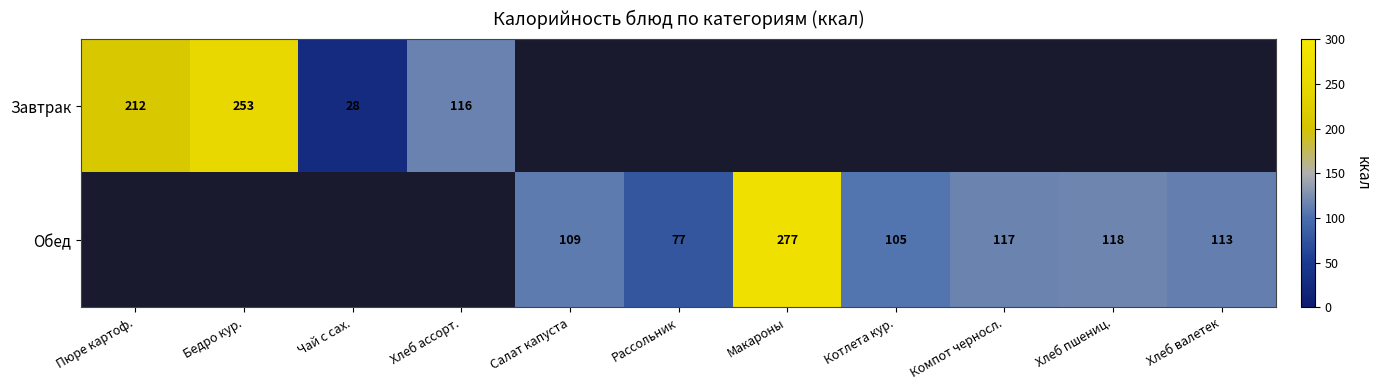

The value of Обед at Котлета кур. is 24. True or false?

False